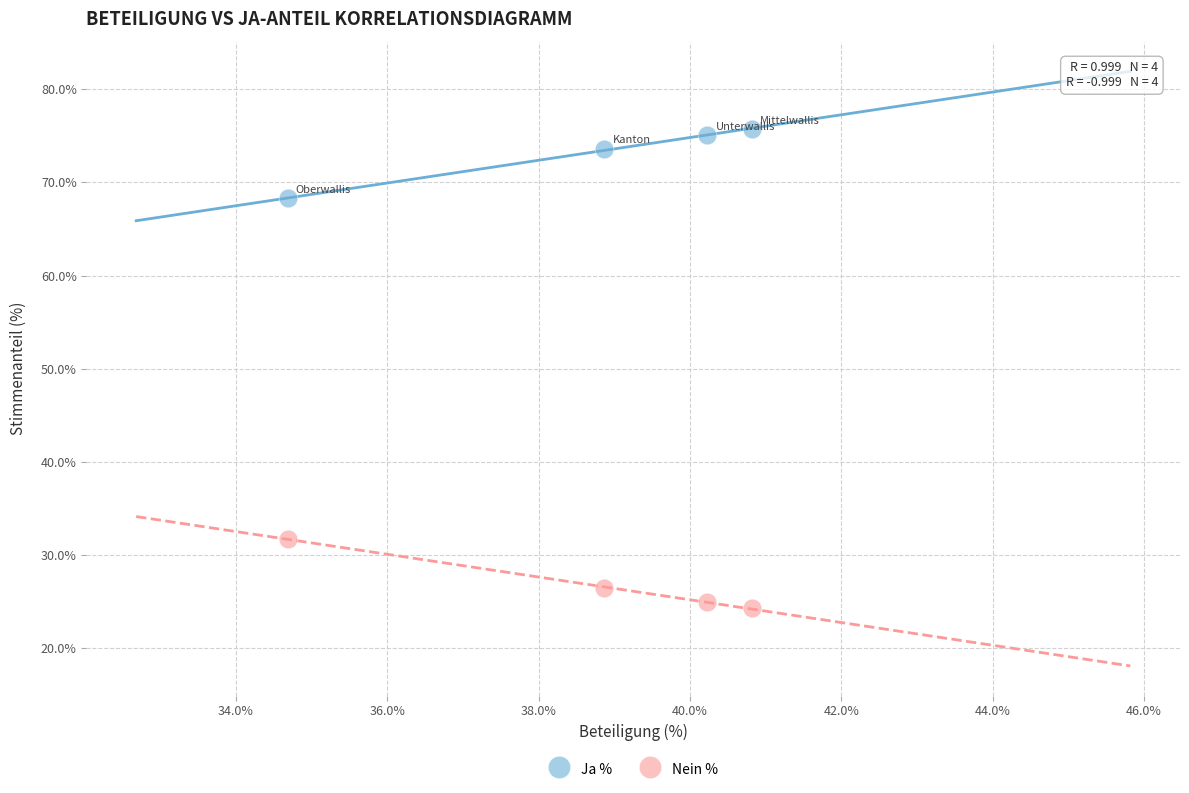

Which series reaches the maximum Y coordinate?

Ja %